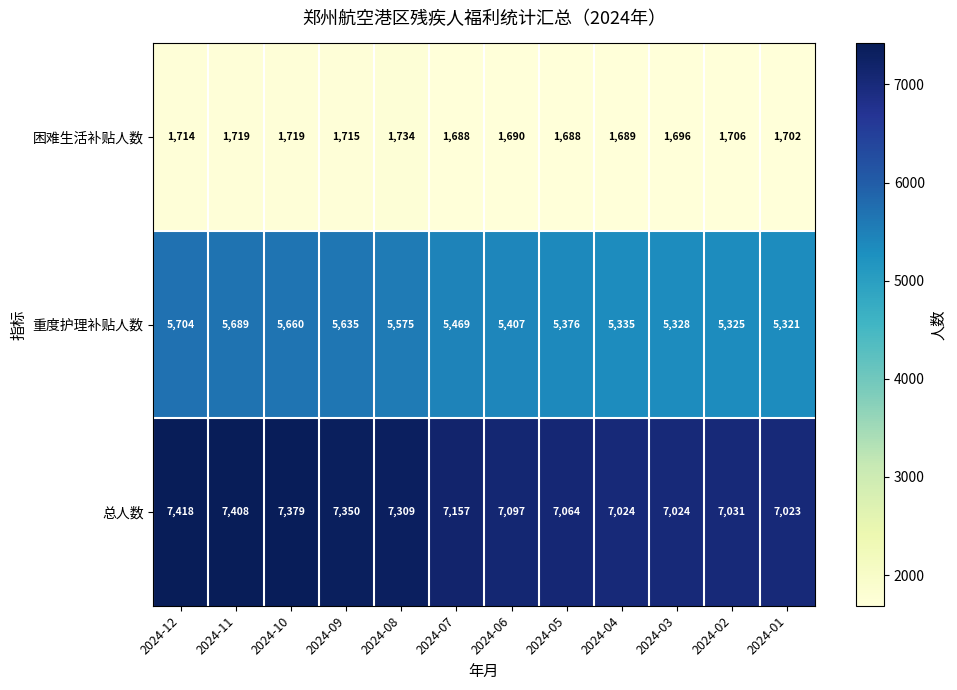

At how many categories does at least one series exceed 7147?

6